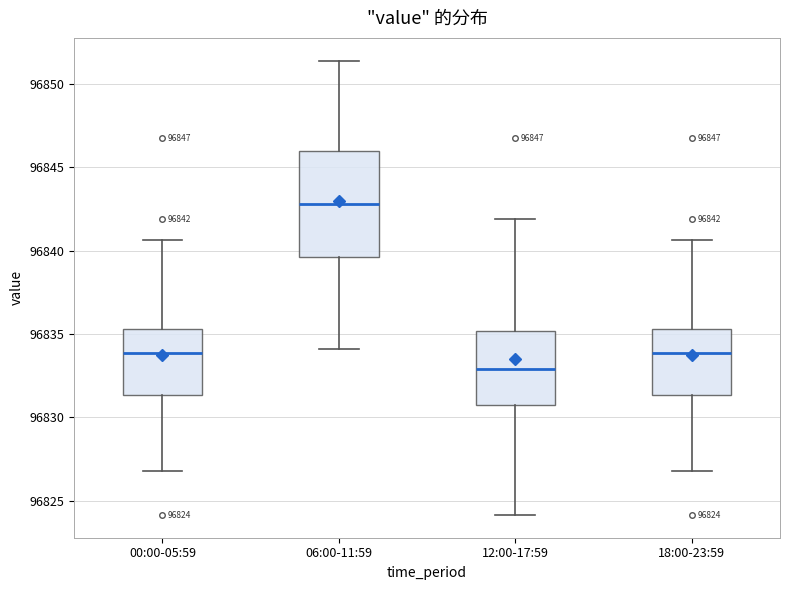

Which box's median line is the lowest?

12:00-17:59